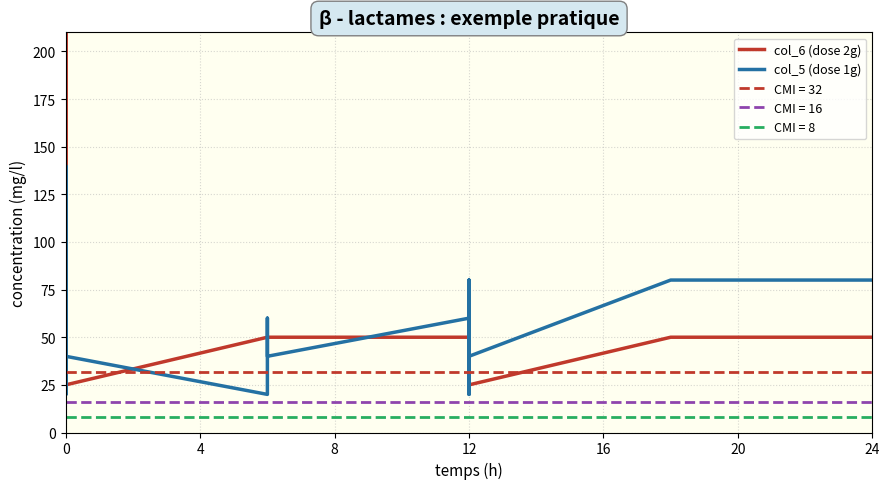

What is the label of the 21st point from the right?

9